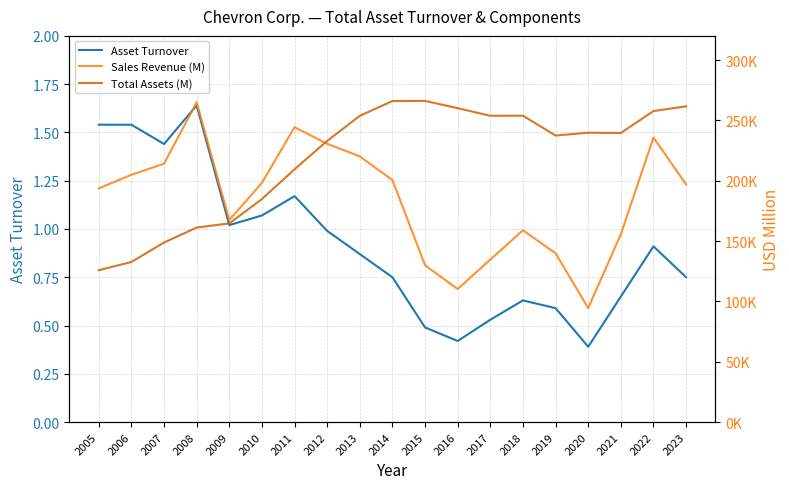

List the labels in order of Asset Turnover value, smallest first.

2020, 2016, 2015, 2017, 2019, 2018, 2021, 2014, 2023, 2013, 2022, 2012, 2009, 2010, 2011, 2007, 2005, 2006, 2008